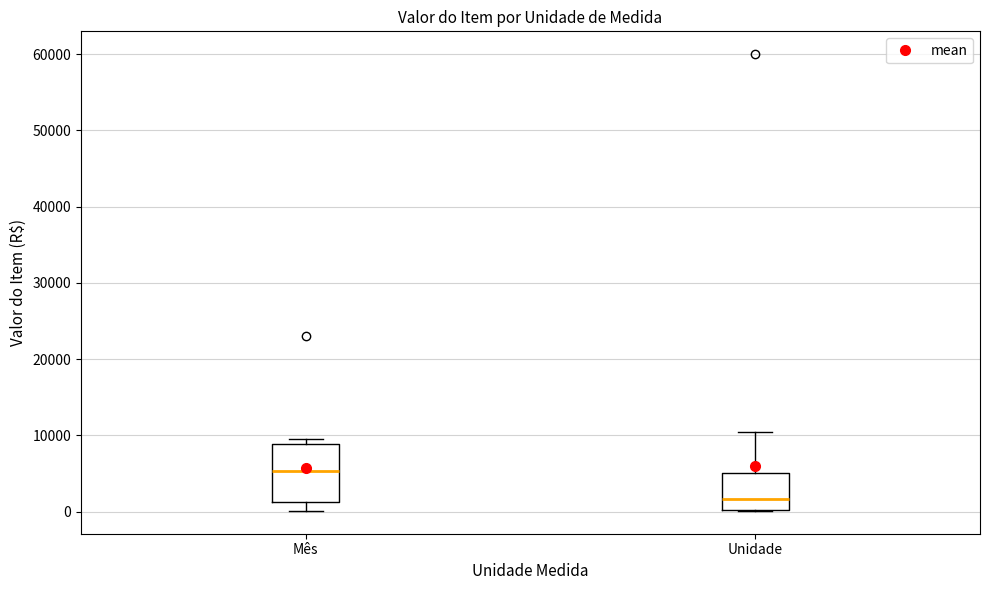

Where is the lower edge of the box for Mês on the y-axis? The values are not printed on the chart, so give them approximately, as read against the axis.

1000